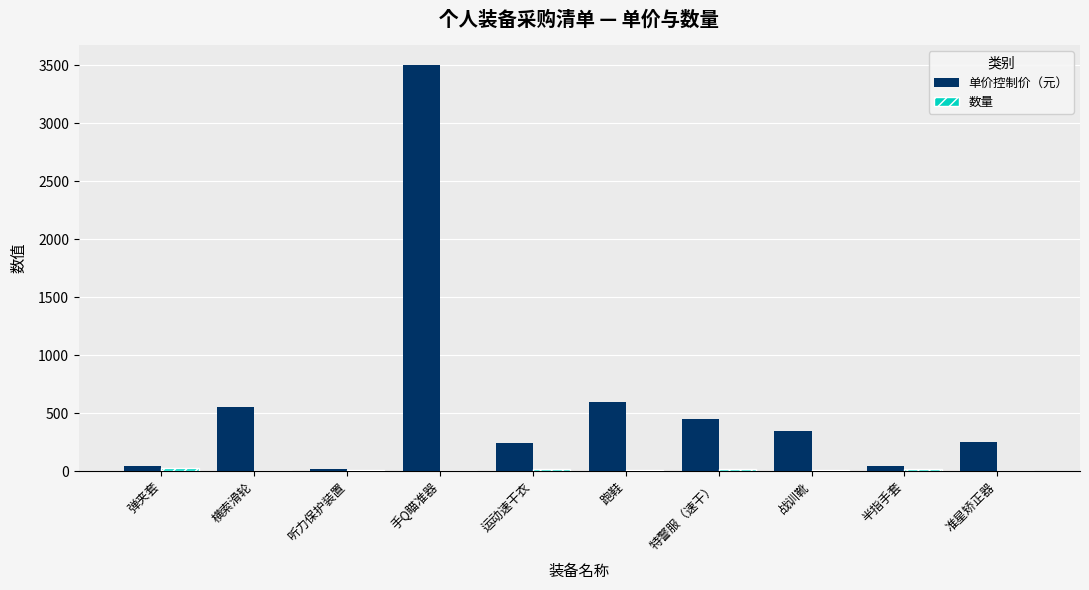

What is the sum of all 单价控制价（元） values?

6040